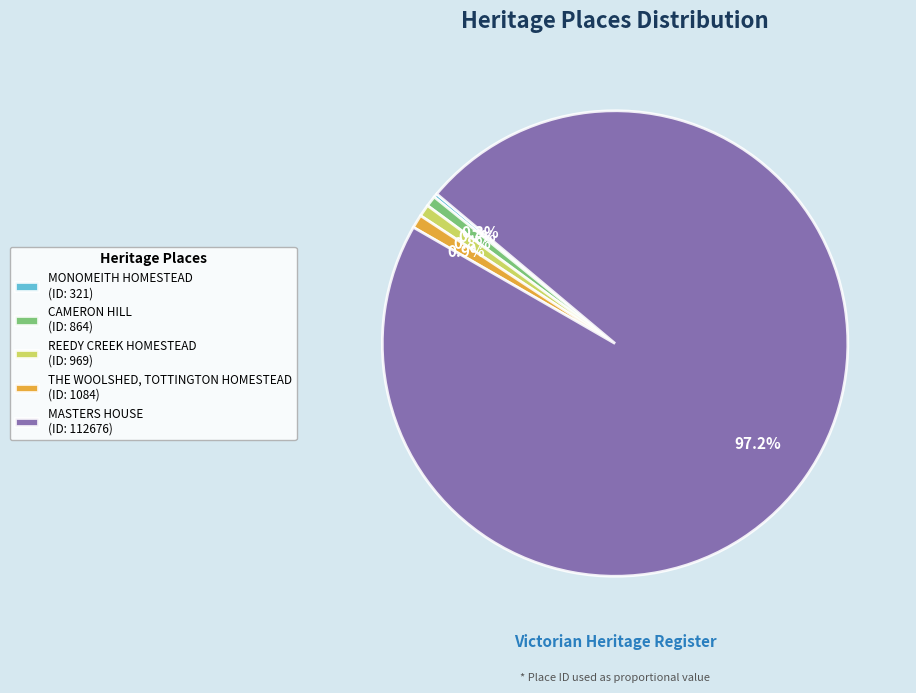

Approximately how many times larger is the value at MASTERS HOUSE (ID: 112676) compared to REEDY CREEK HOMESTEAD (ID: 969)?

116.3